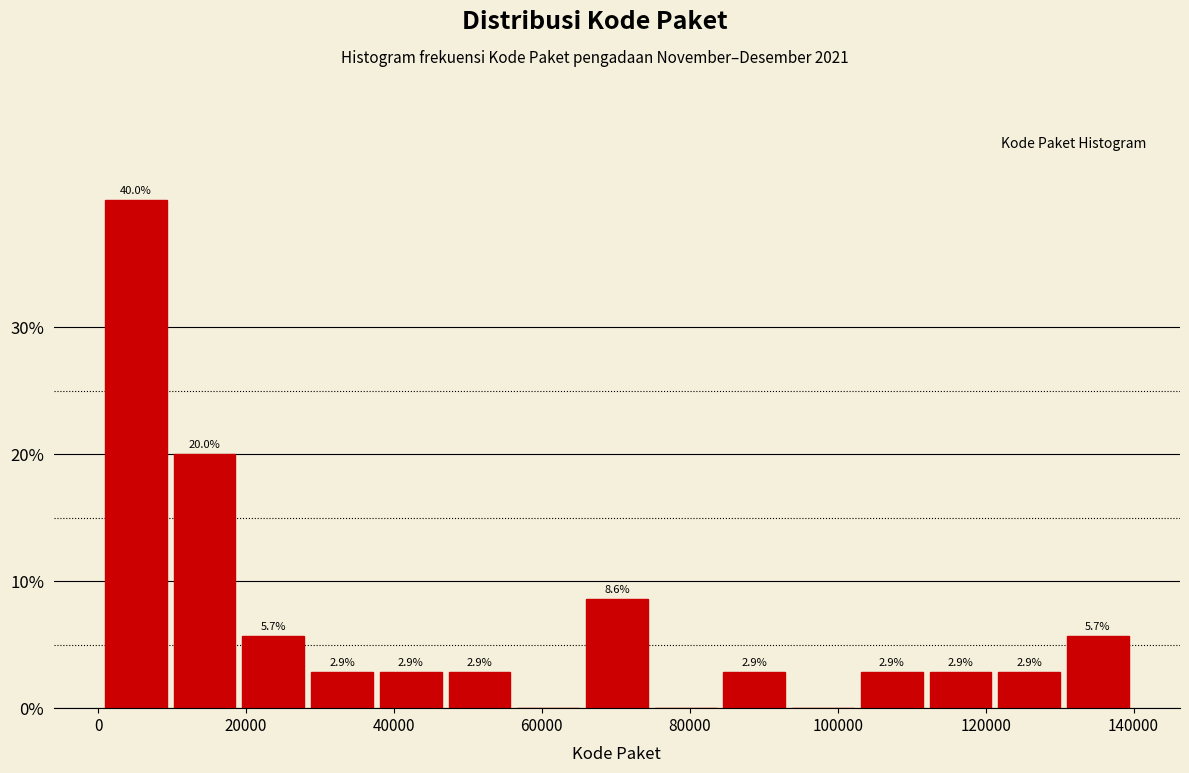

Which range on the x-axis has the tallest bar?

0 to 10000